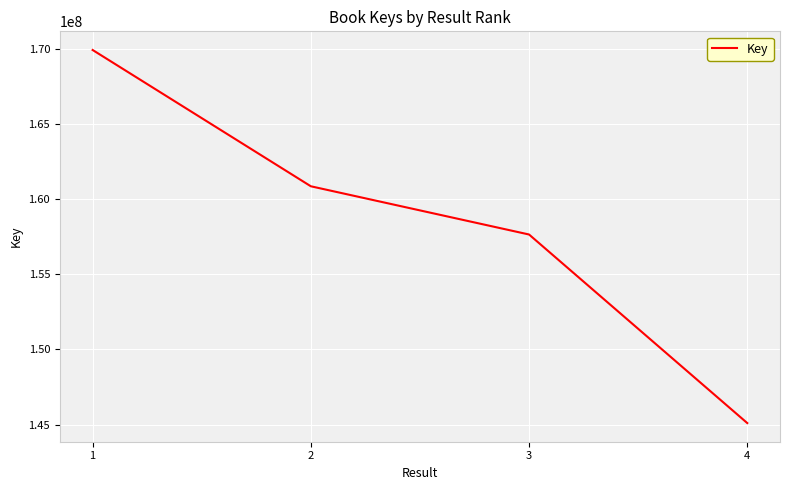

The chart shows a value of 160866353 at 2. True or false?

True